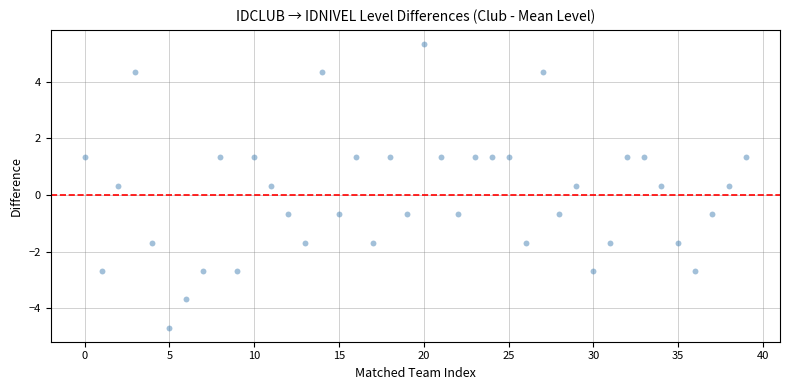

What is the range of Y values (max minus min)?

10.0